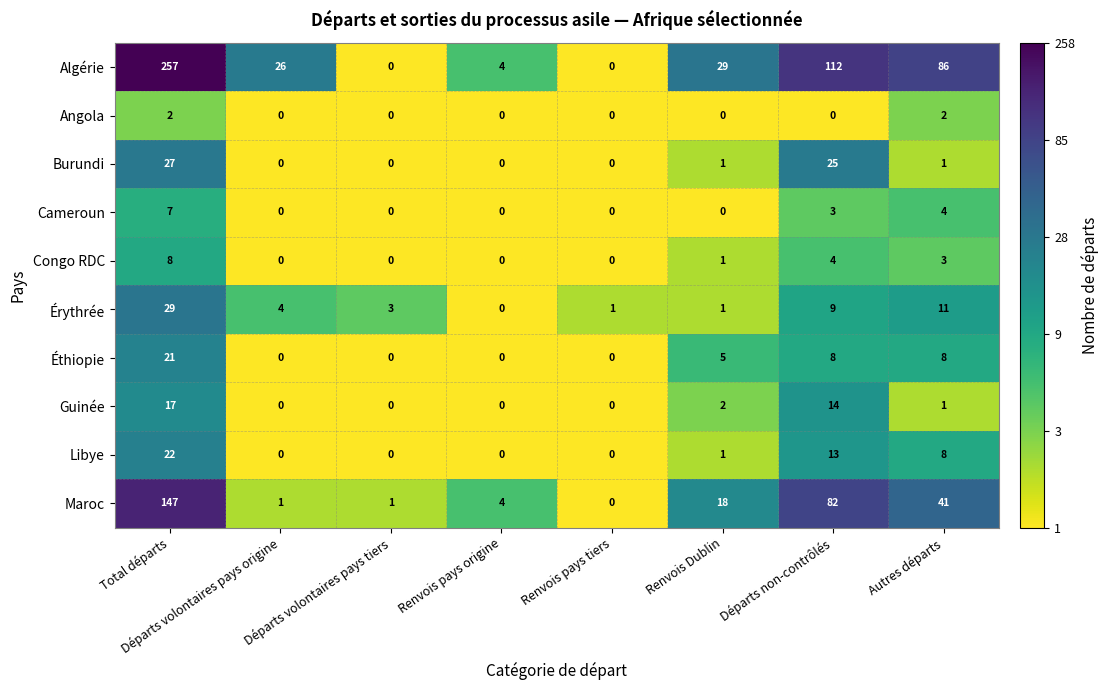

What is the average value of the Libye series?

6